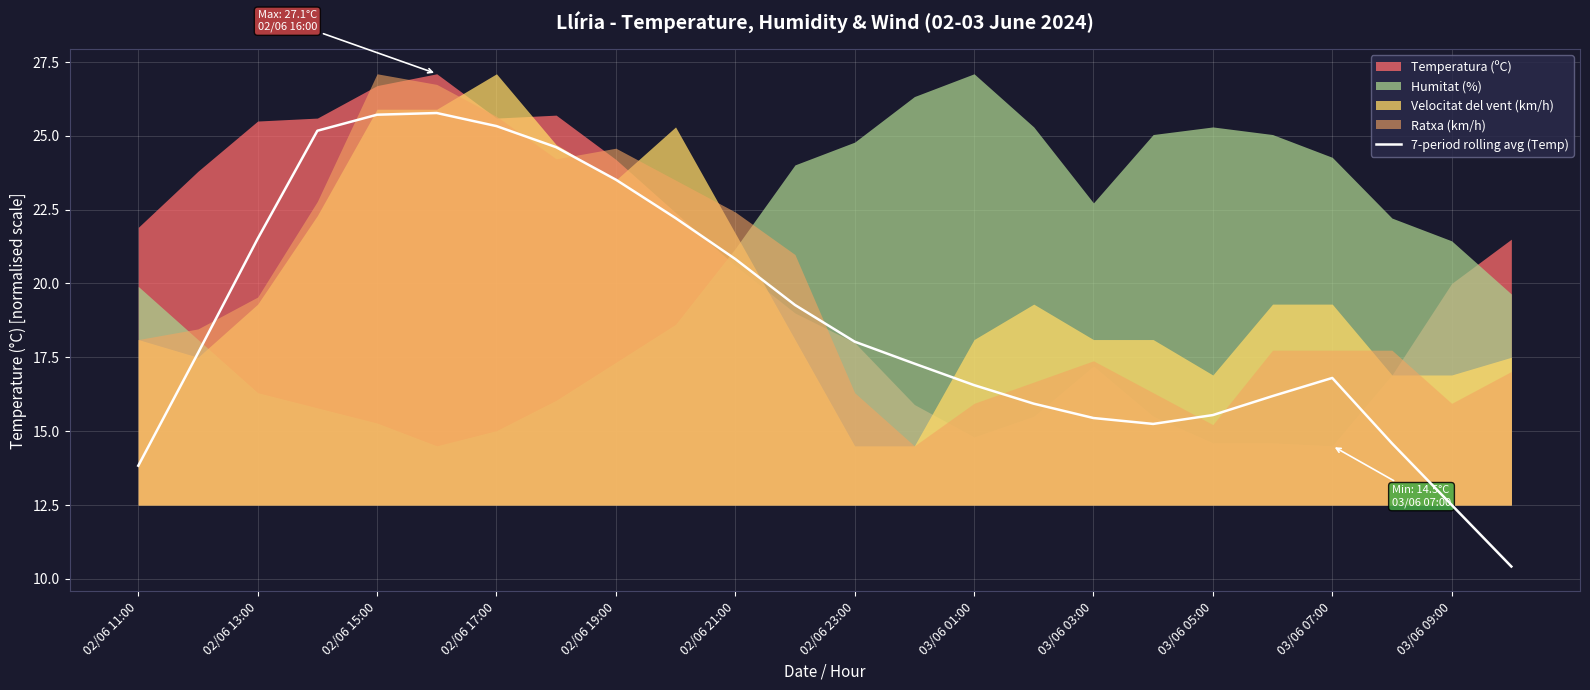

The 7-period rolling avg (Temp) series shows 13.8 at 02/06 11:00. True or false?

True